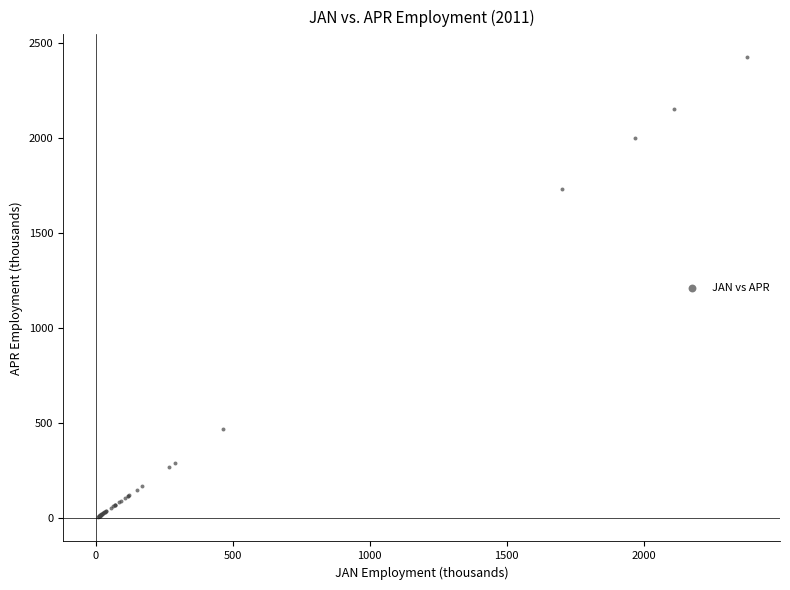

What Y value in the scatter plot is closest to 1217?

1734.5